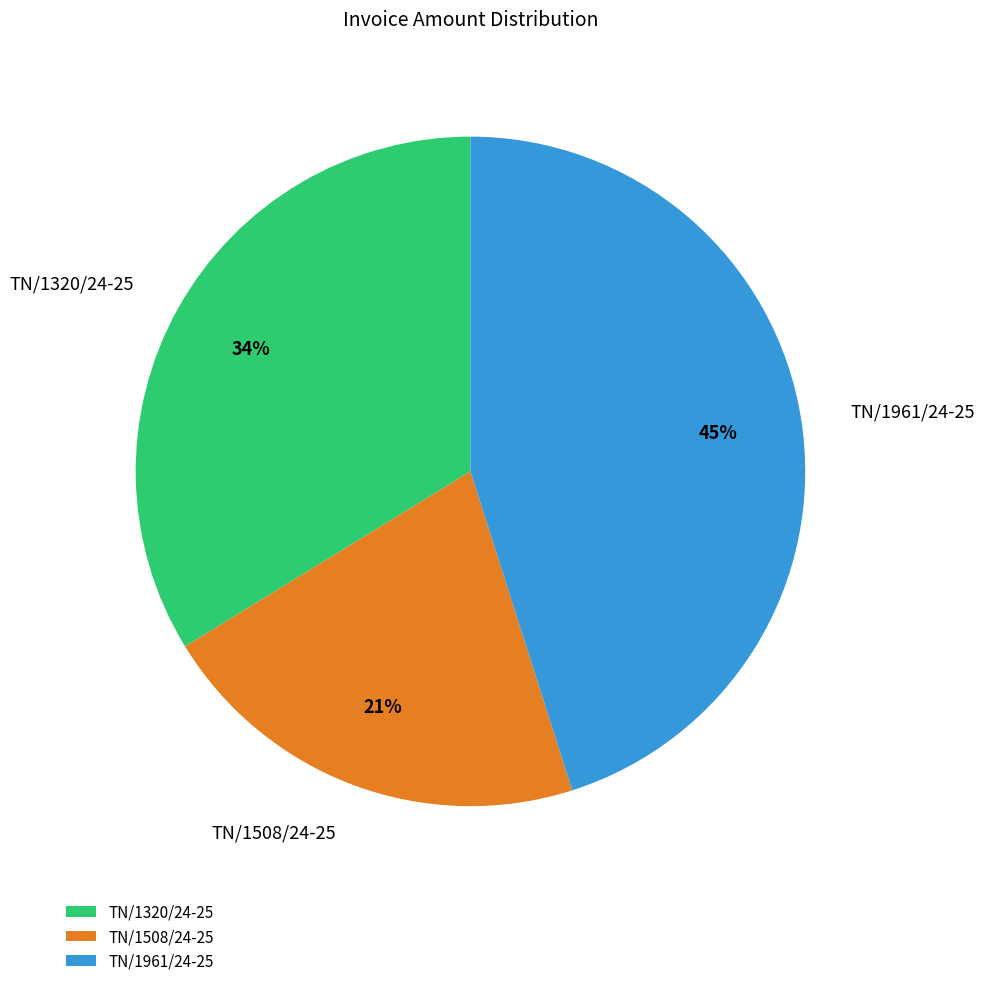

To the nearest percent, what percentage of the pie is TN/1961/24-25?

45%